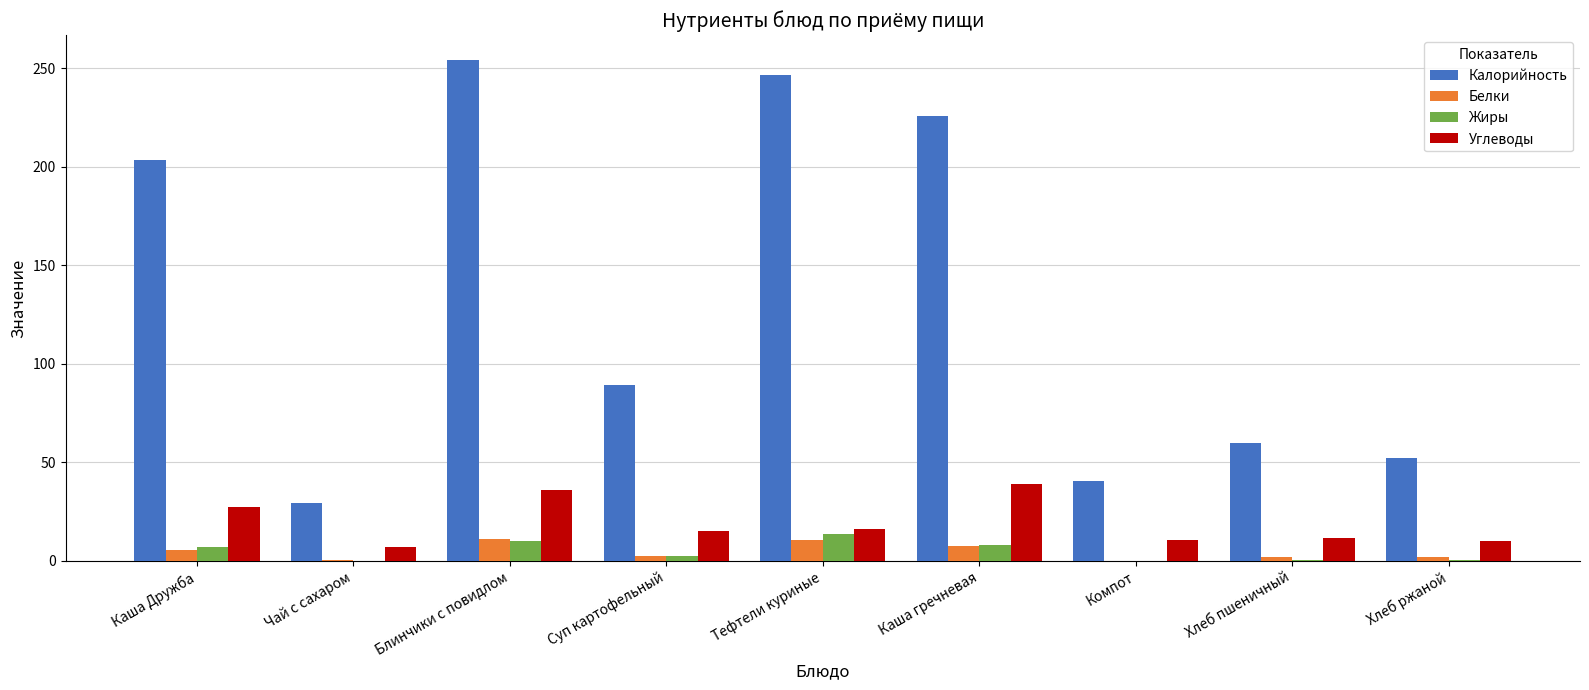

Count the number of data series in this chart.

4